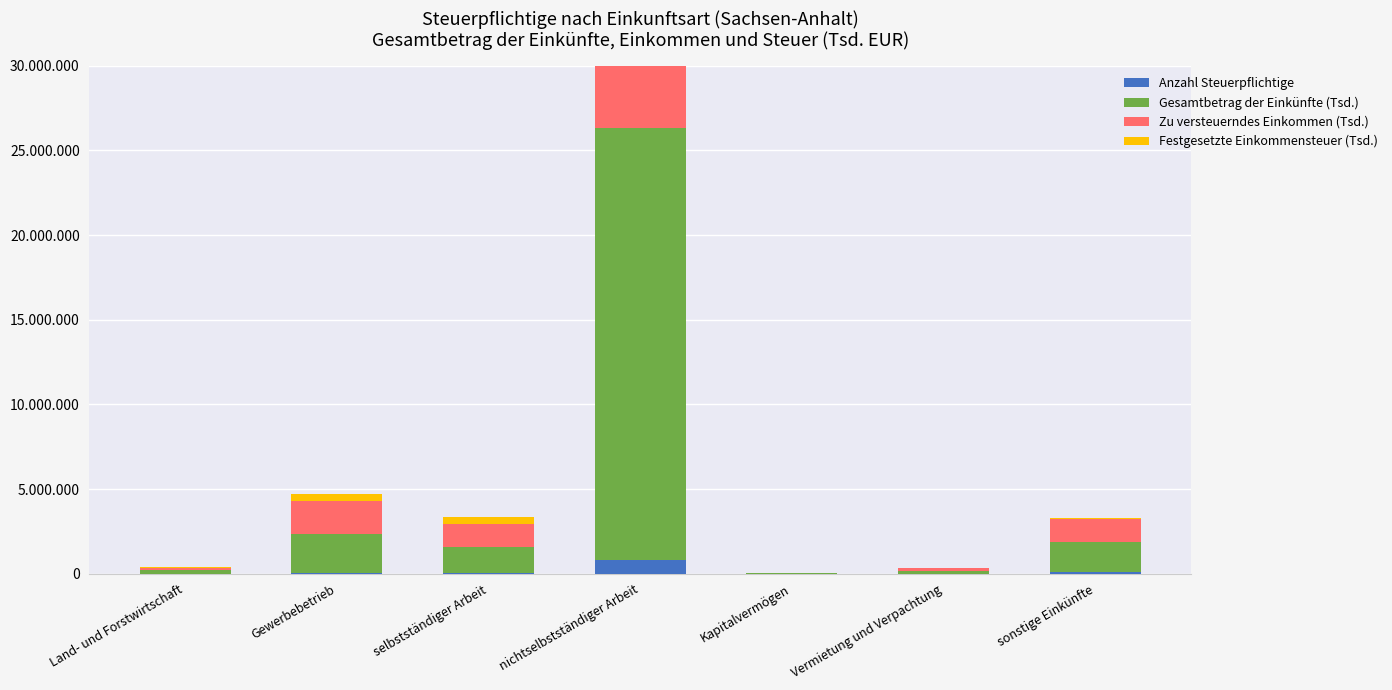

What is the difference between the maximum and second lowest values in the Zu versteuerndes Einkommen (Tsd.) series?

21430451